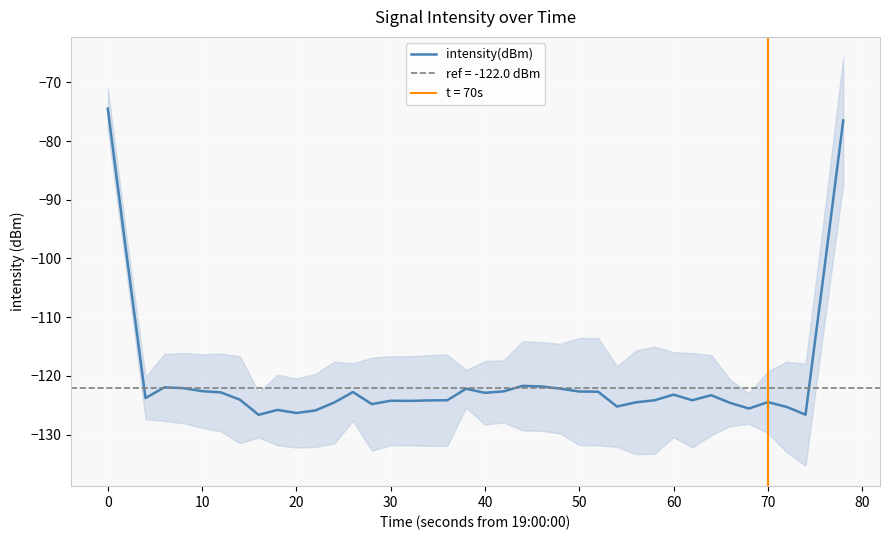

What is the minimum value for intensity(dBm)?

-126.6